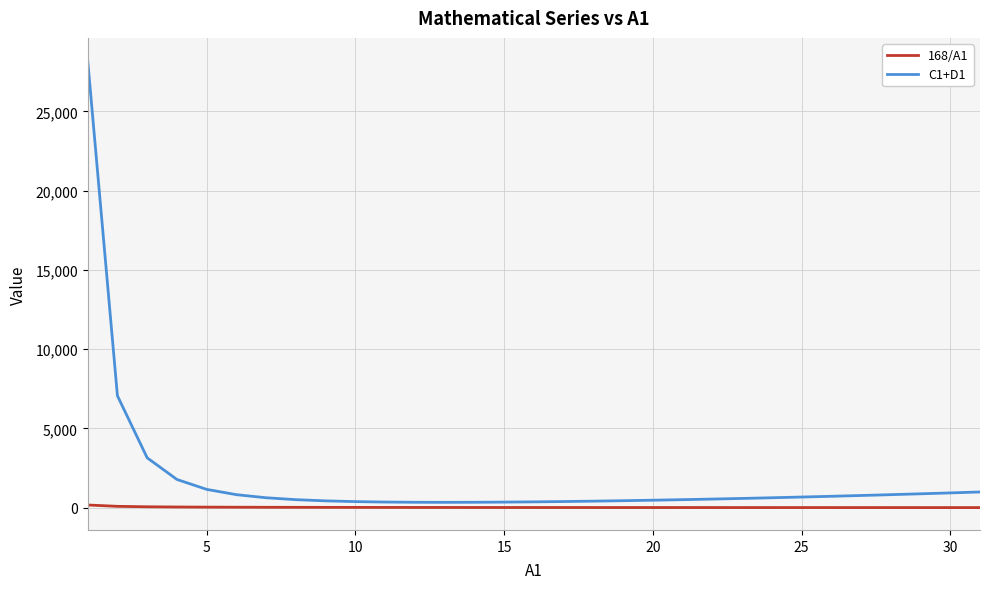

Which series has the widest spread of values?

C1+D1